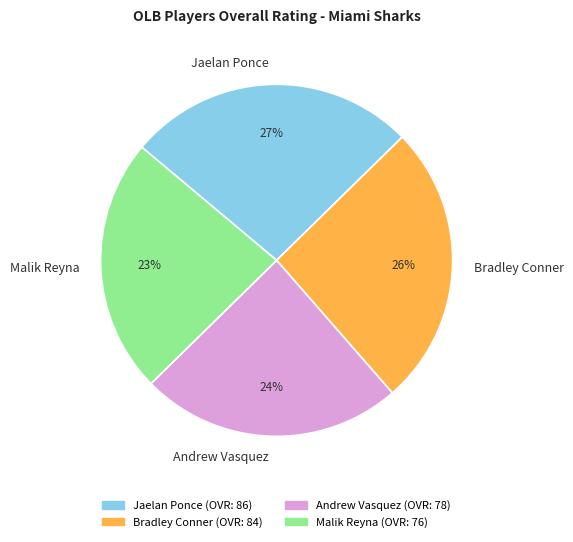

True or false: Jaelan Ponce accounts for 27% of the total.

True